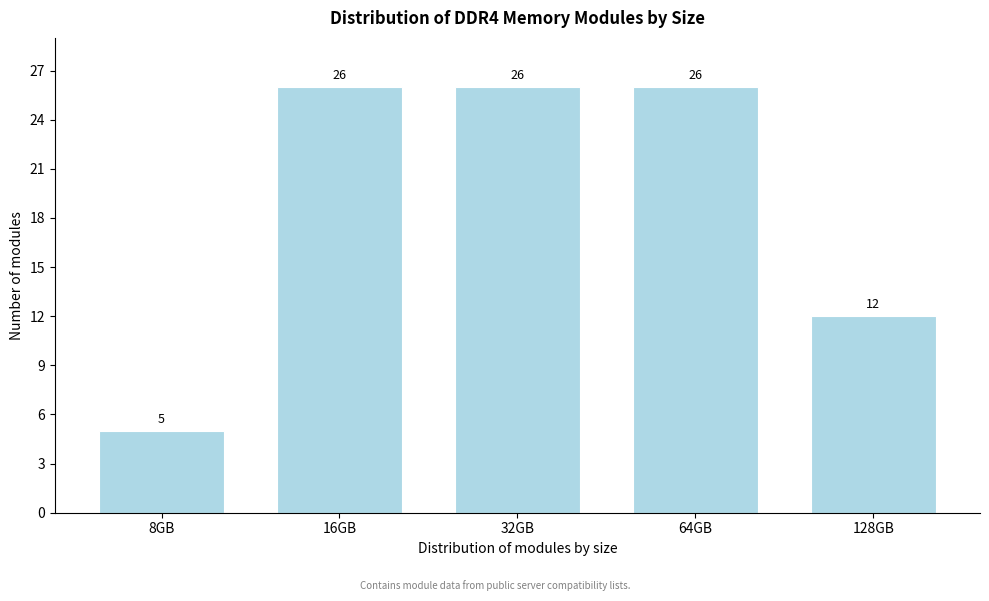

Reading left to right, what are all the values shown in this chart?

8GB=5	16GB=26	32GB=26	64GB=26	128GB=12